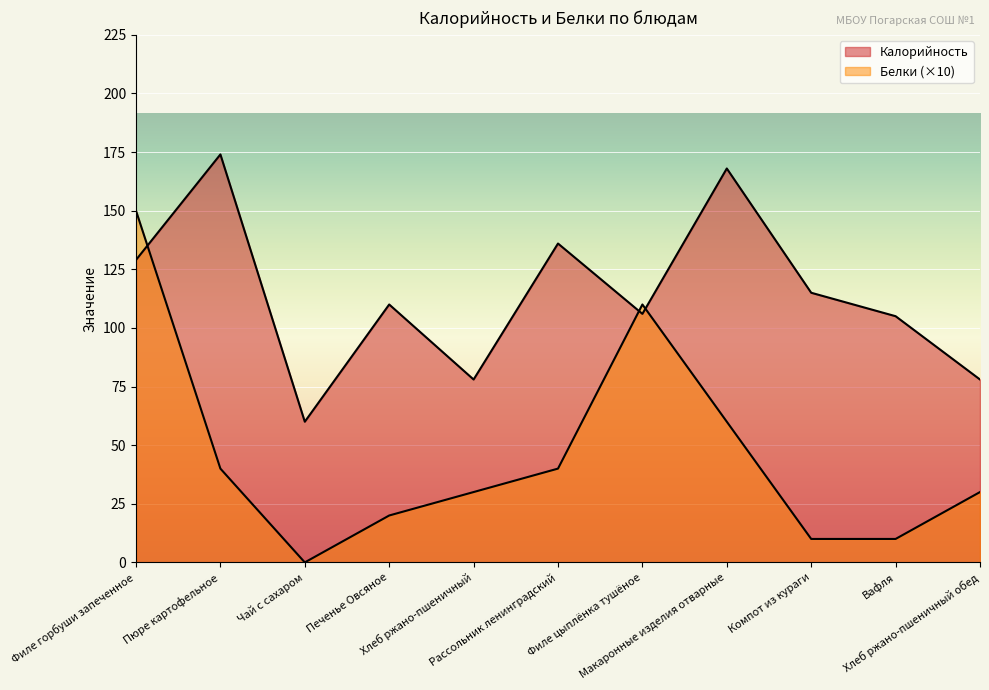

Reading left to right, what are all the values shown in this chart?

Калорийность: 129	174	60	110	78	136	106	168	115	105	78
Белки: 150	40	0	20	30	40	110	60	10	10	30